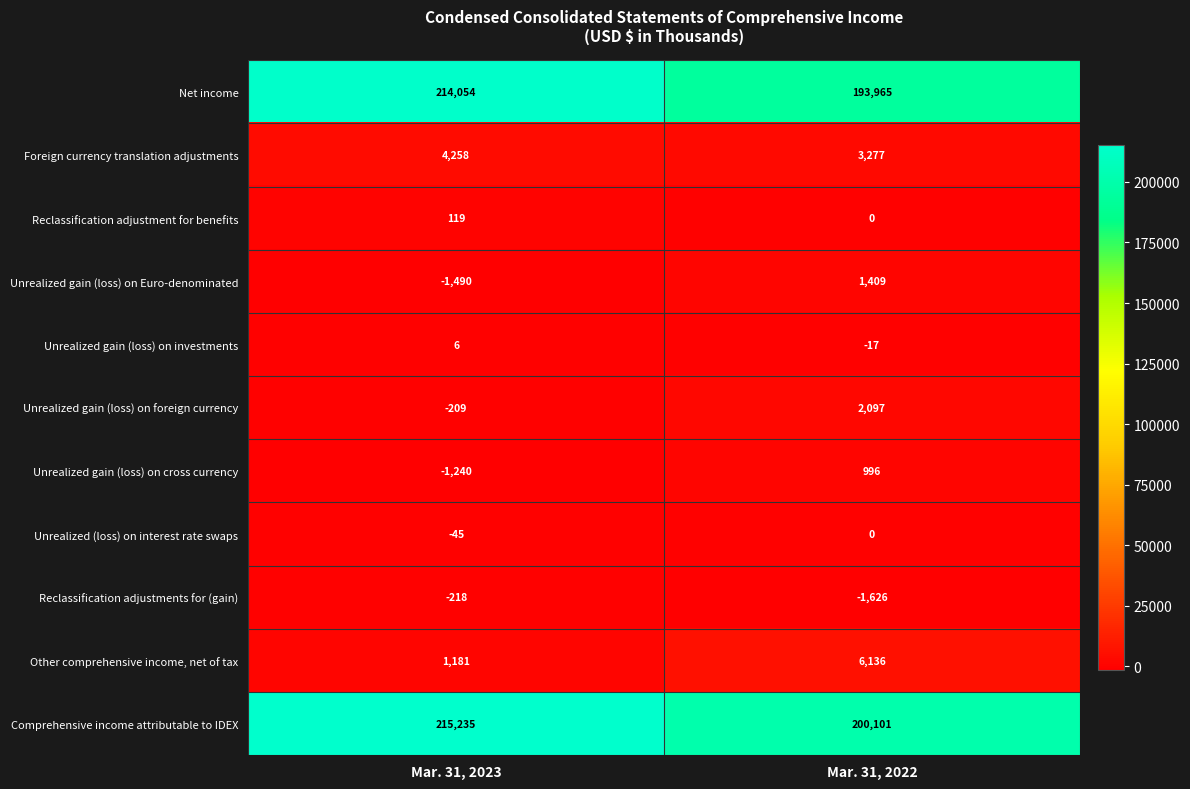

Count the number of data series in this chart.

11